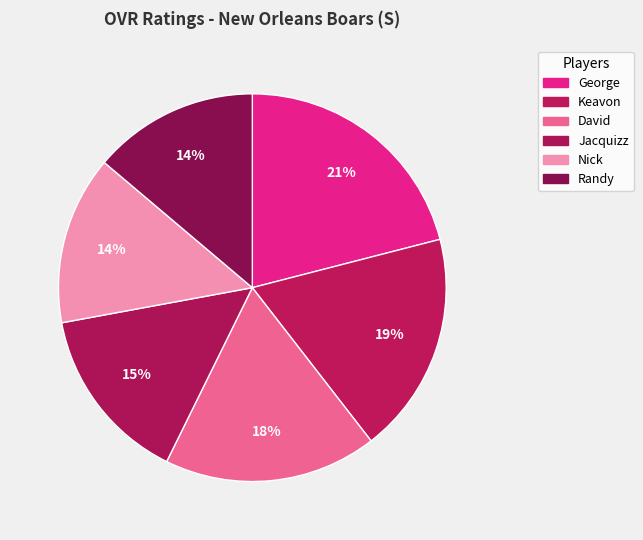

Does George account for over 50% of the chart?

No